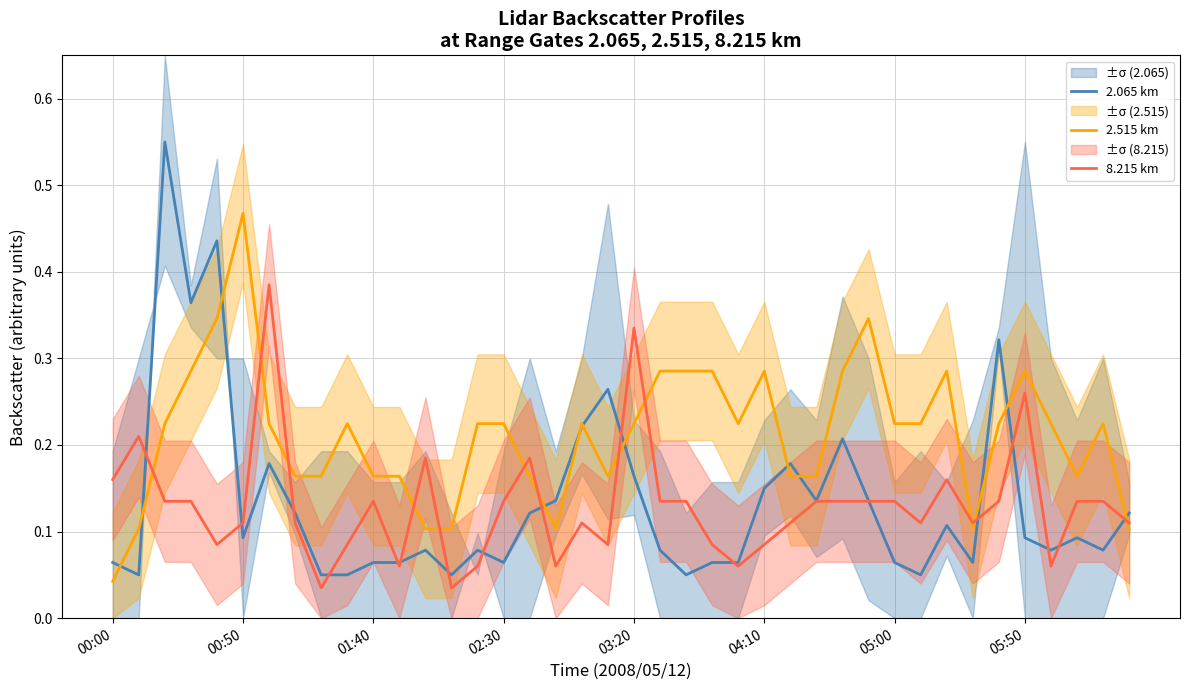

What is the maximum value for 2.065 km?

0.5